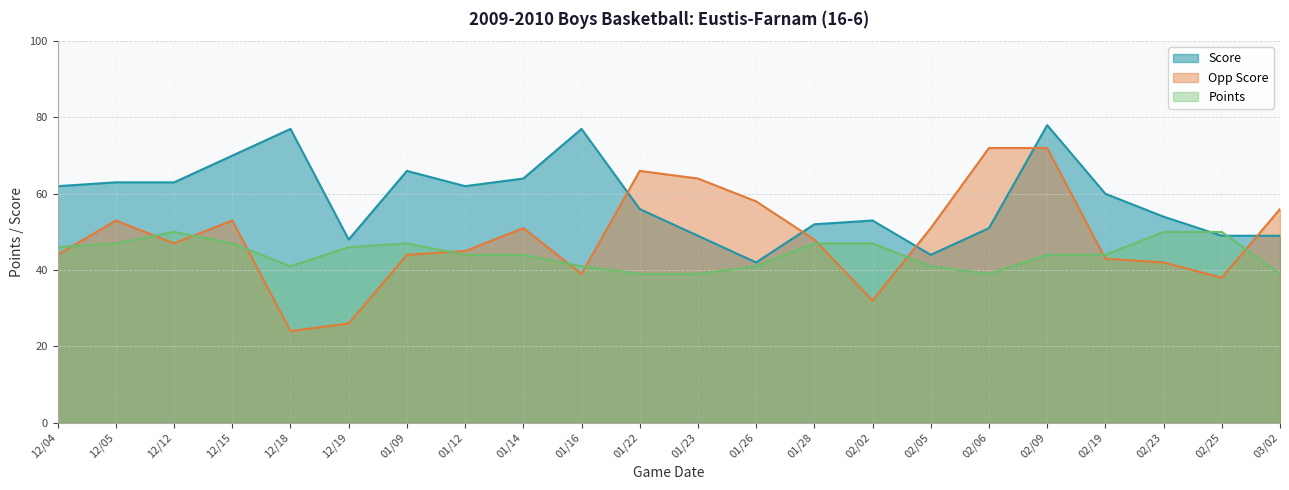

At which label does Points reach its peak?

12/12